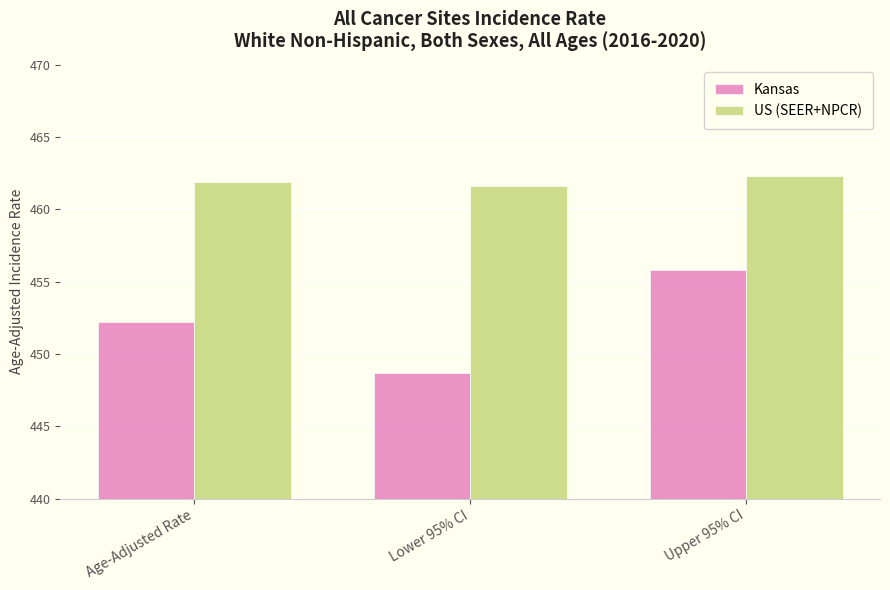

What is the value of the US (SEER+NPCR) bar at the 1st from the left?

461.9